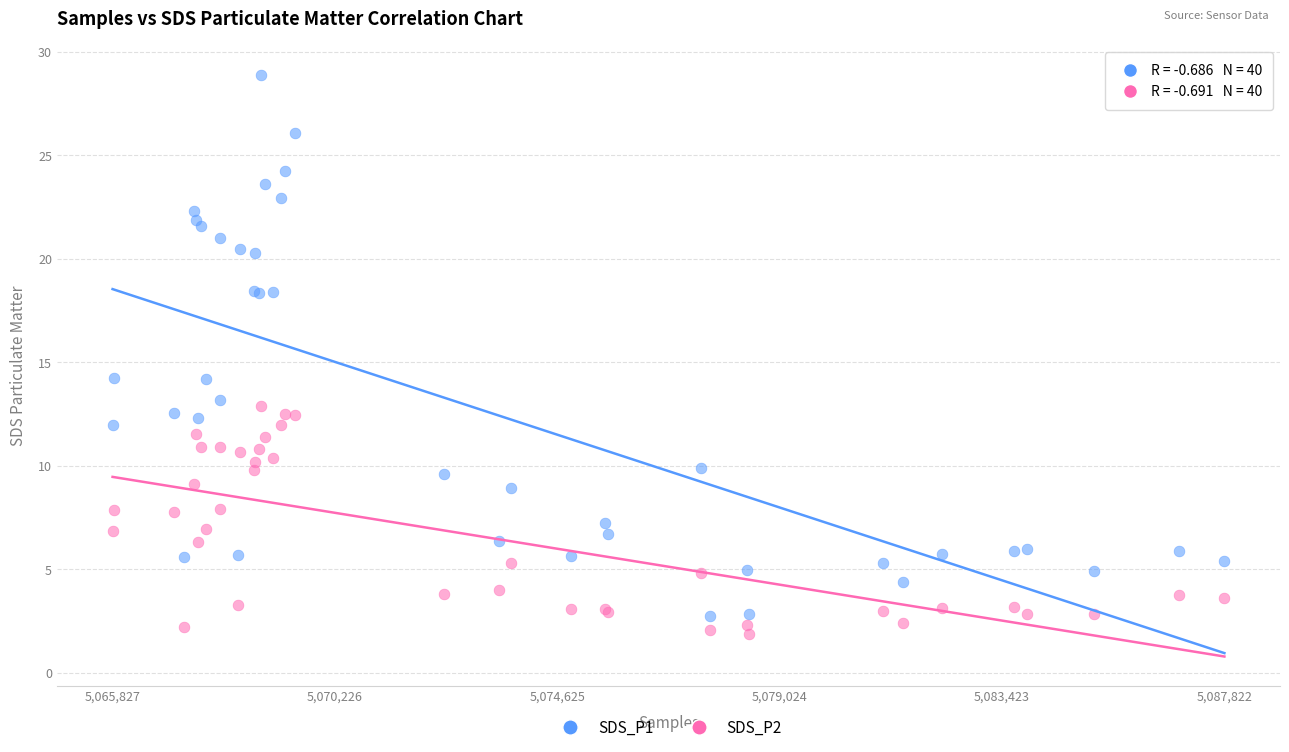

What is the X range (max minus min) for the scatter plot?

21995.0